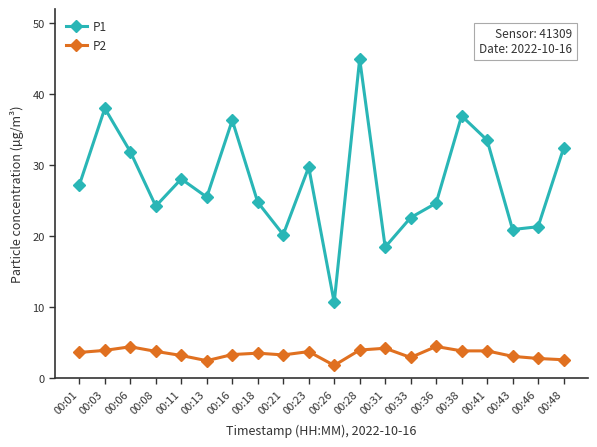

List the series in order of their peak value, lowest first.

P2, P1